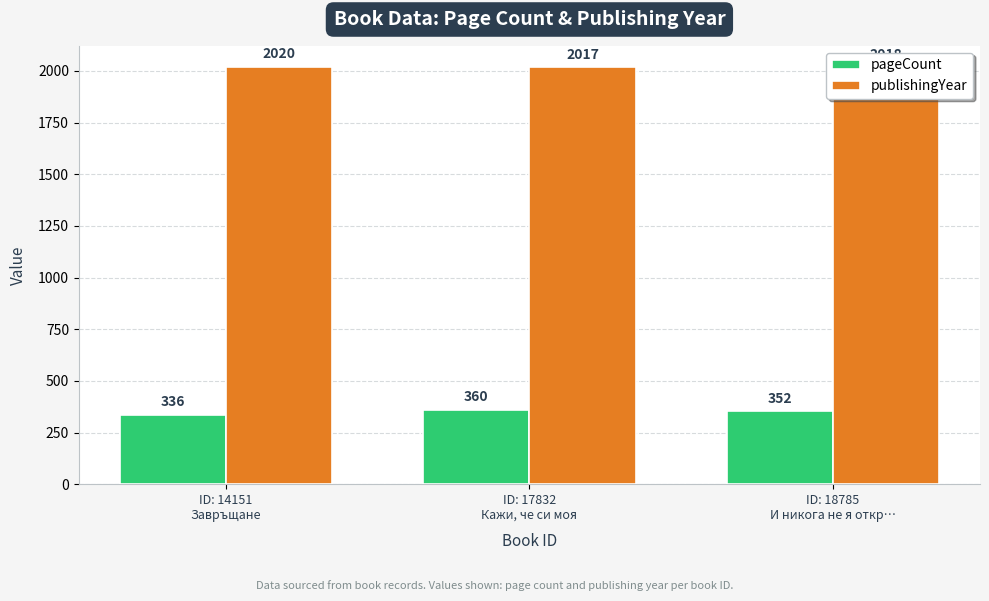

List the series in order of their peak value, lowest first.

pageCount, publishingYear